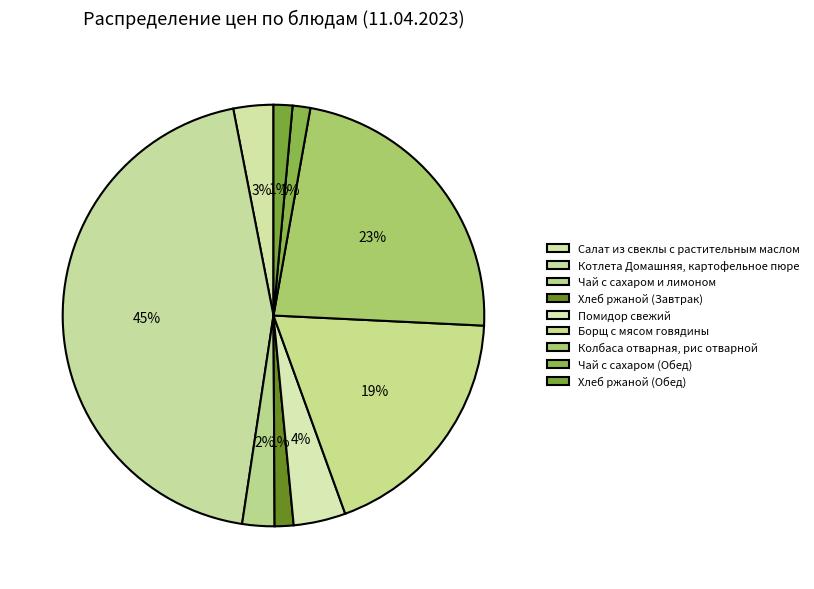

Is there any slice that represents more than half of the pie?

No